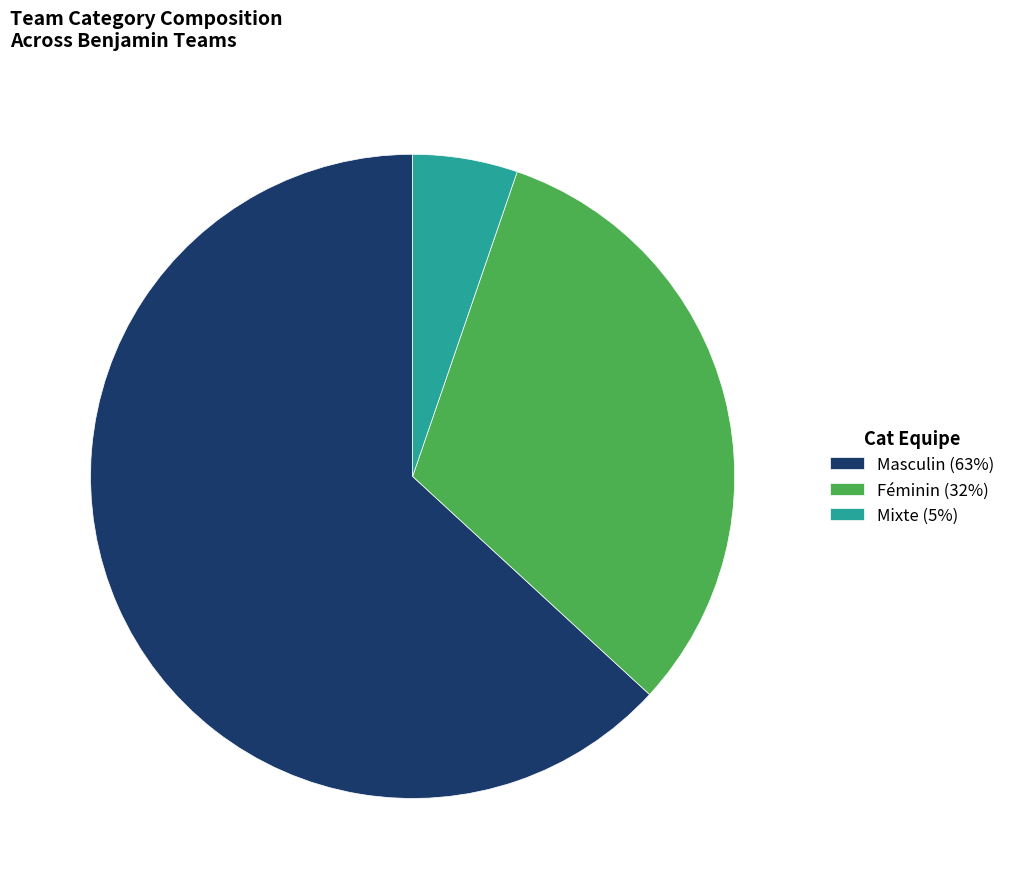

The Féminin (32%) slice represents 32% of the pie. True or false?

True